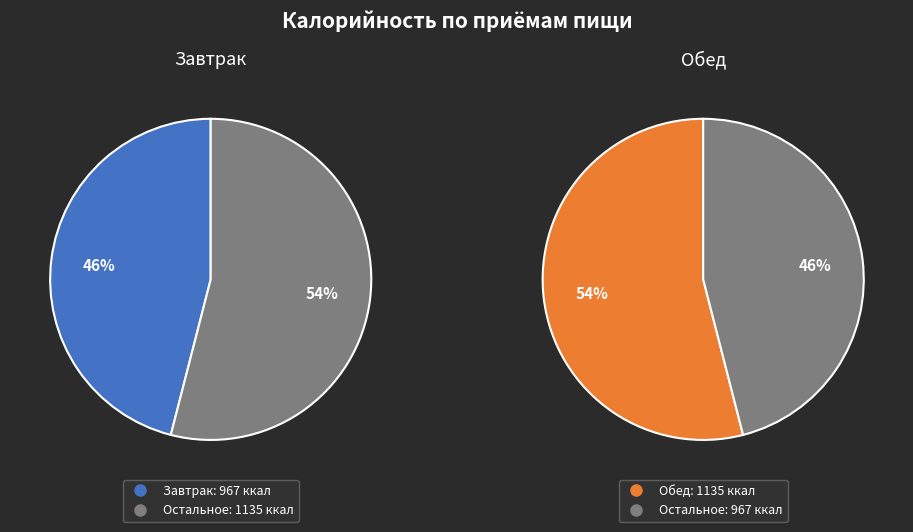

What percentage is the Завтрак slice, to the nearest percent?

46%